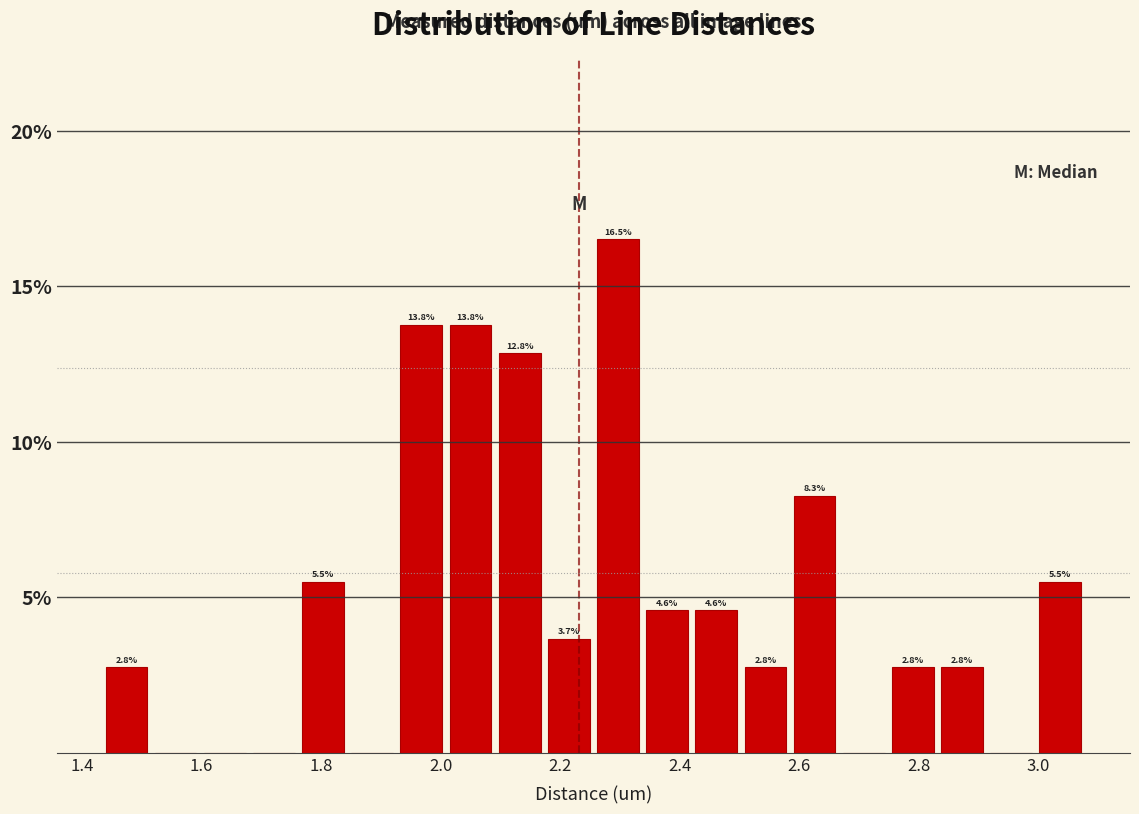

Which range on the x-axis has the tallest bar?

2.26 to 2.34